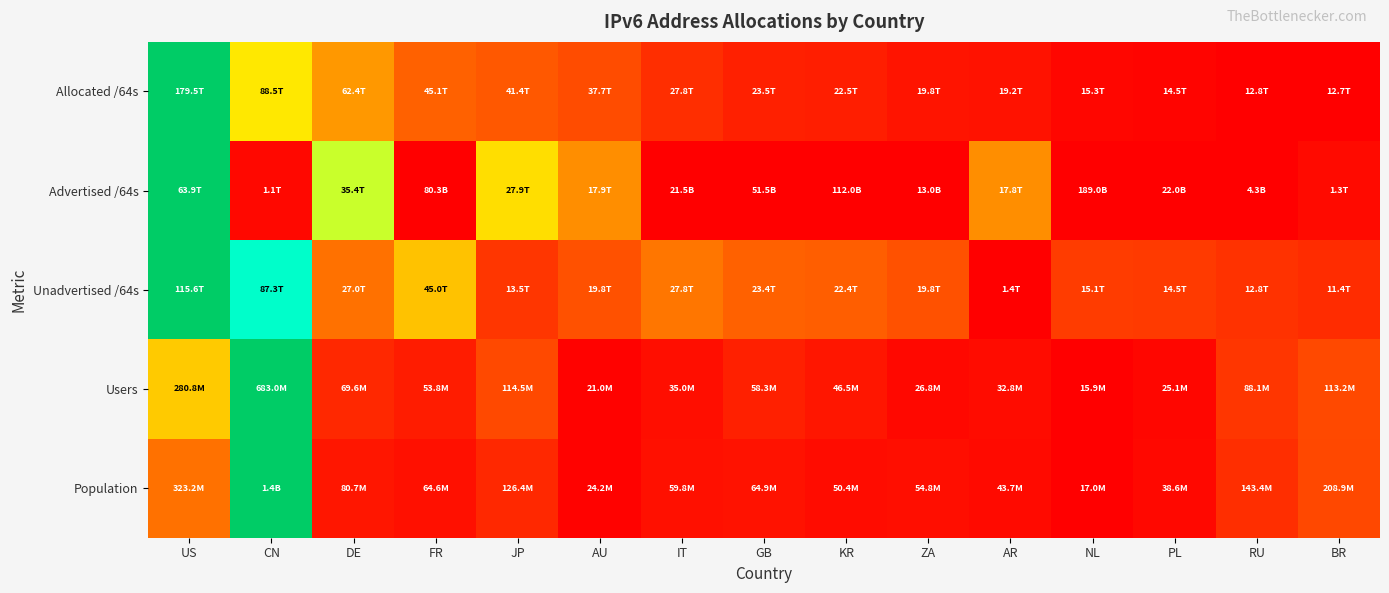

Reading right to left, list all the values displayed in this chart.

Allocated /64s: BR=0.0	RU=0.0	PL=0.0	NL=0.0	AR=0.0	ZA=0.0	KR=0.1	GB=0.1	IT=0.1	AU=0.1	JP=0.2	FR=0.2	DE=0.3	CN=0.5	US=1.0
Advertised /64s: BR=0.0	RU=0.0	PL=0.0	NL=0.0	AR=0.3	ZA=0.0	KR=0.0	GB=0.0	IT=0.0	AU=0.3	JP=0.4	FR=0.0	DE=0.6	CN=0.0	US=1.0
Unadvertised /64s: BR=0.1	RU=0.1	PL=0.1	NL=0.1	AR=0.0	ZA=0.2	KR=0.2	GB=0.2	IT=0.2	AU=0.2	JP=0.1	FR=0.4	DE=0.2	CN=0.8	US=1.0
Users: BR=0.1	RU=0.1	PL=0.0	NL=0.0	AR=0.0	ZA=0.0	KR=0.0	GB=0.1	IT=0.0	AU=0.0	JP=0.1	FR=0.1	DE=0.1	CN=1.0	US=0.4
Population: BR=0.1	RU=0.1	PL=0.0	NL=0.0	AR=0.0	ZA=0.0	KR=0.0	GB=0.0	IT=0.0	AU=0.0	JP=0.1	FR=0.0	DE=0.0	CN=1.0	US=0.2